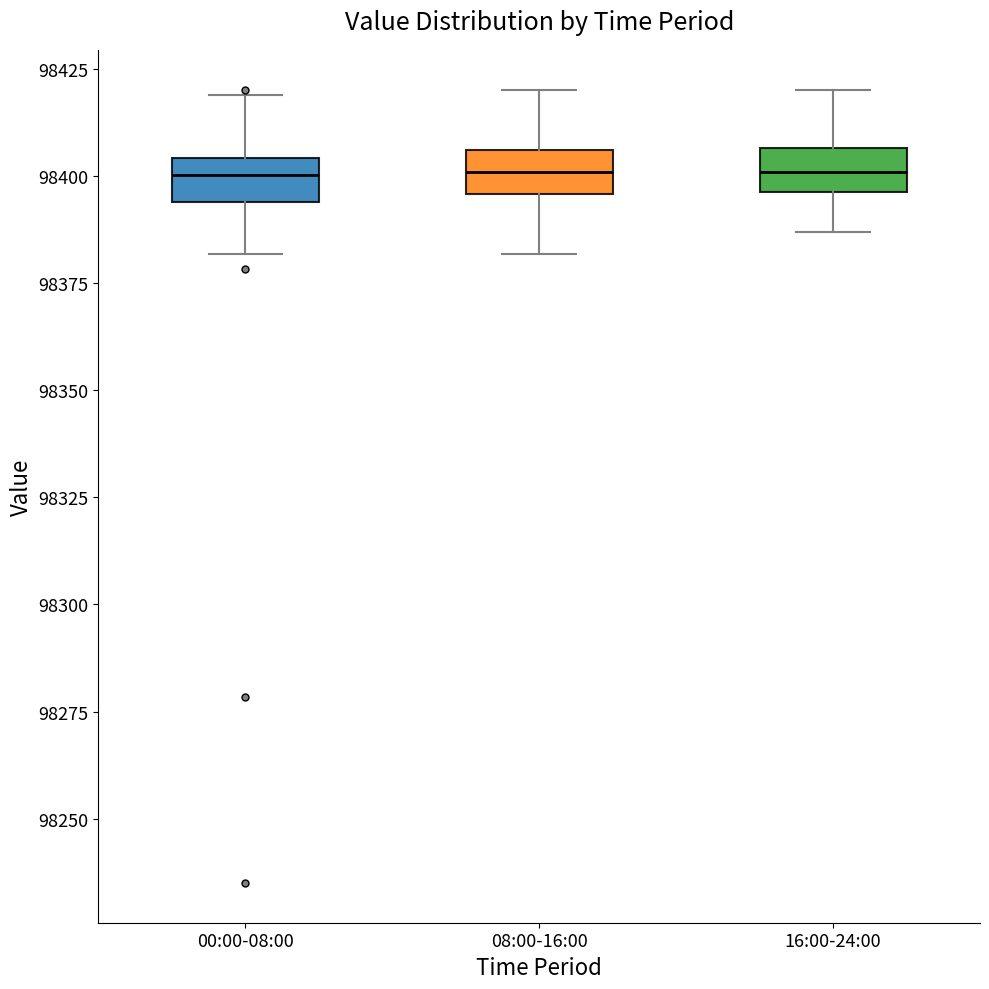

Reading left to right, read every box against the y-axis: the position of its median line, the range the box covers, and the ends of its whiskers. The values are not printed on the chart, so give them approximately, as read against the axis.

00:00-08:00: median 98400, box 98395 to 98405, whiskers 98380 to 98420
08:00-16:00: median 98400, box 98395 to 98405, whiskers 98380 to 98420
16:00-24:00: median 98400, box 98395 to 98405, whiskers 98385 to 98420